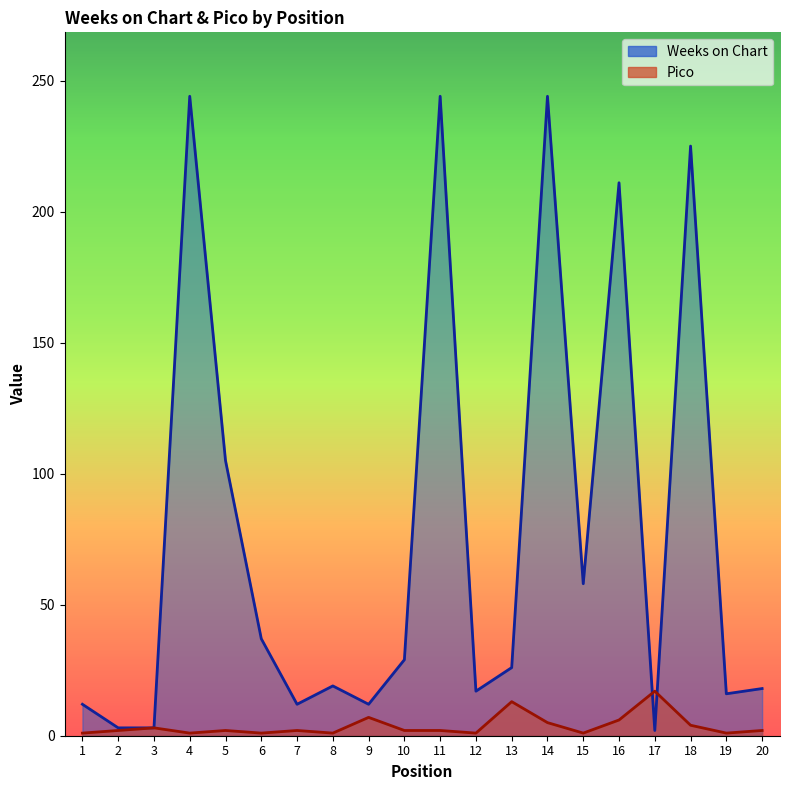

Reading left to right, transcribe all the data shown in this chart.

Weeks on Chart: 1=12	2=3	3=3	4=244	5=105	6=37	7=12	8=19	9=12	10=29	11=244	12=17	13=26	14=244	15=58	16=211	17=2	18=225	19=16	20=18
Pico: 1=1	2=2	3=3	4=1	5=2	6=1	7=2	8=1	9=7	10=2	11=2	12=1	13=13	14=5	15=1	16=6	17=17	18=4	19=1	20=2